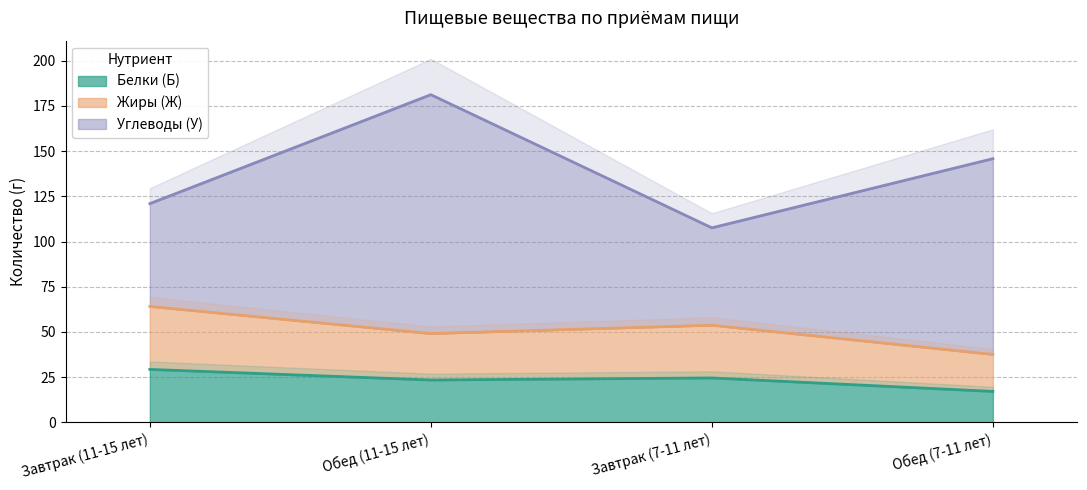

True or false: Жиры (Ж) and Белки (Б) cross at least once.

False